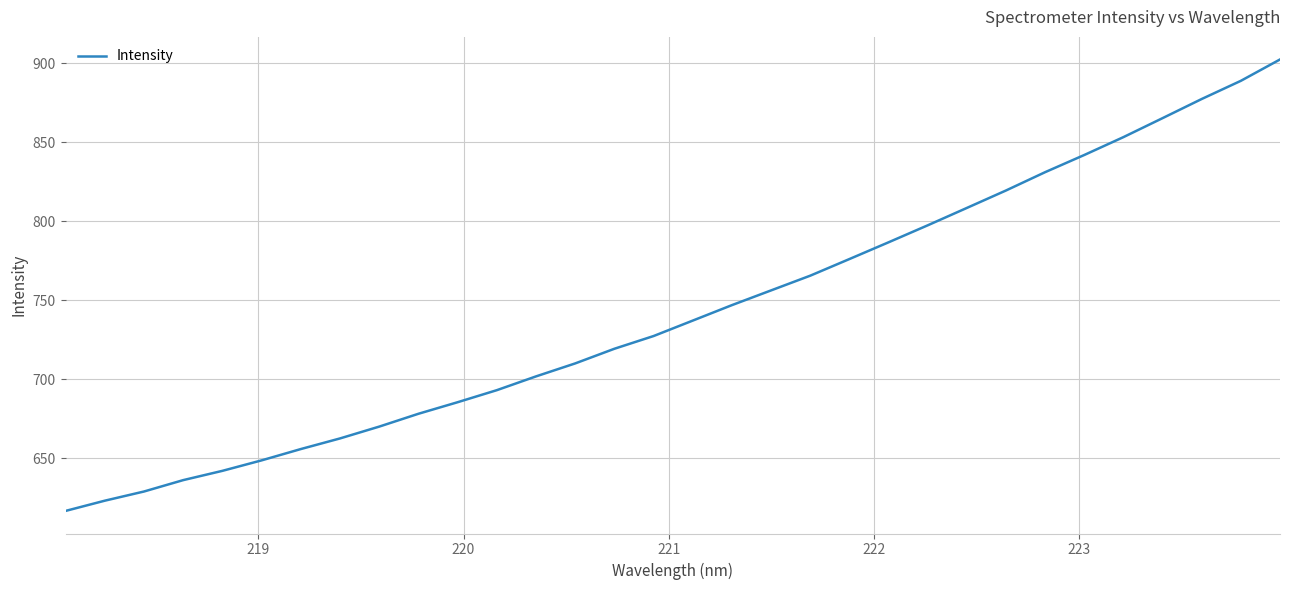

How many lines are shown in the chart?

1